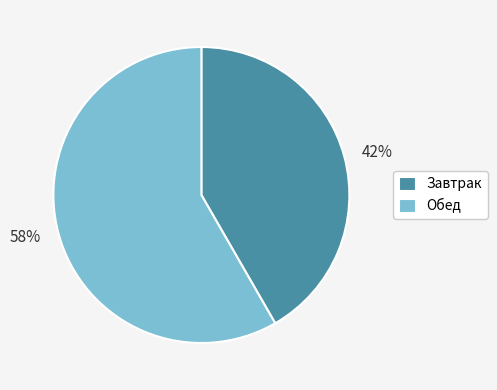

What percentage is the Завтрак slice, to the nearest percent?

42%